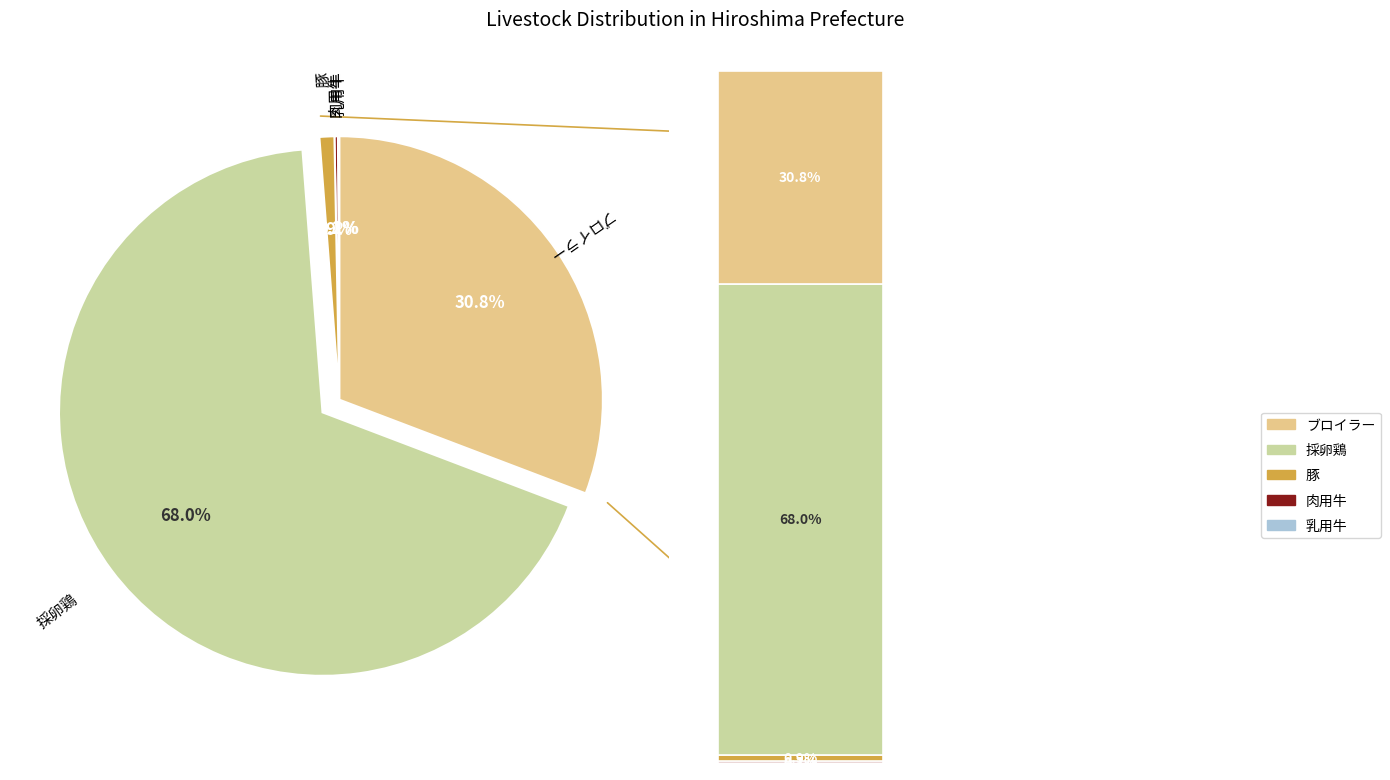

To the nearest percent, what is the average slice percentage?

20%